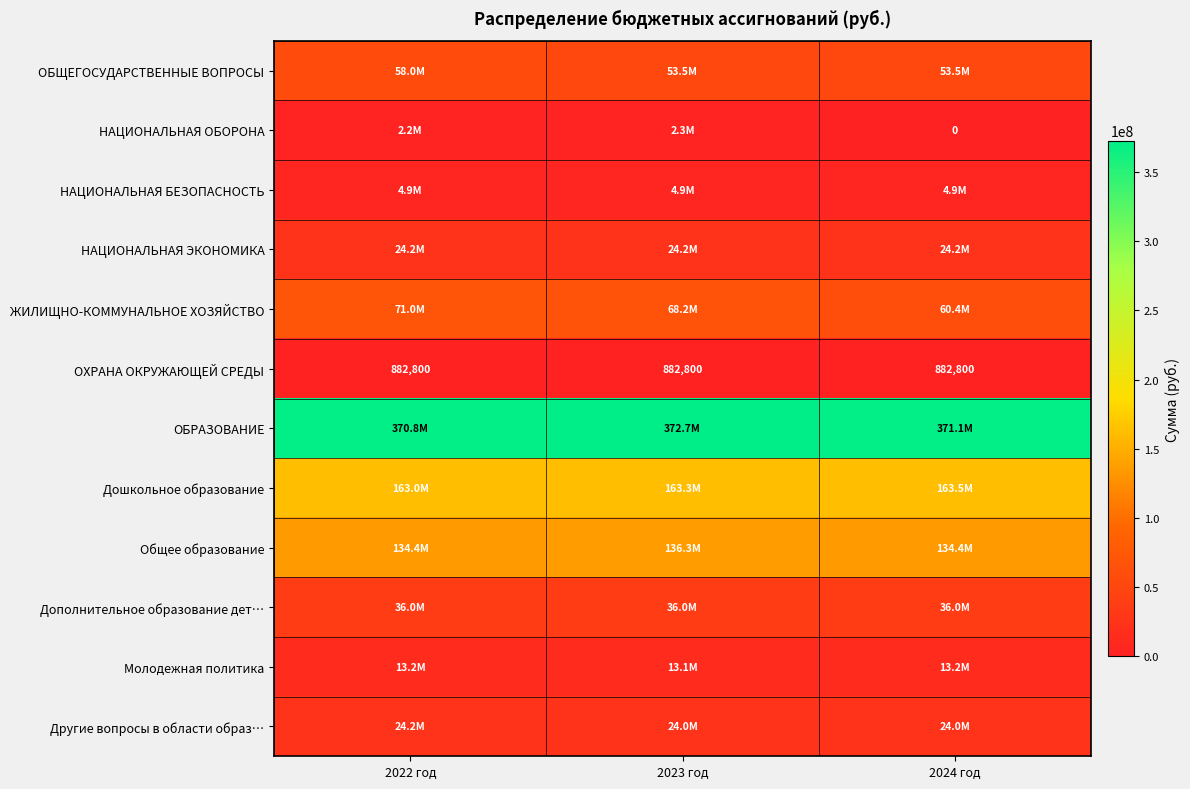

The НАЦИОНАЛЬНАЯ ОБОРОНА series shows 3505228.9 at 2023 год. True or false?

False